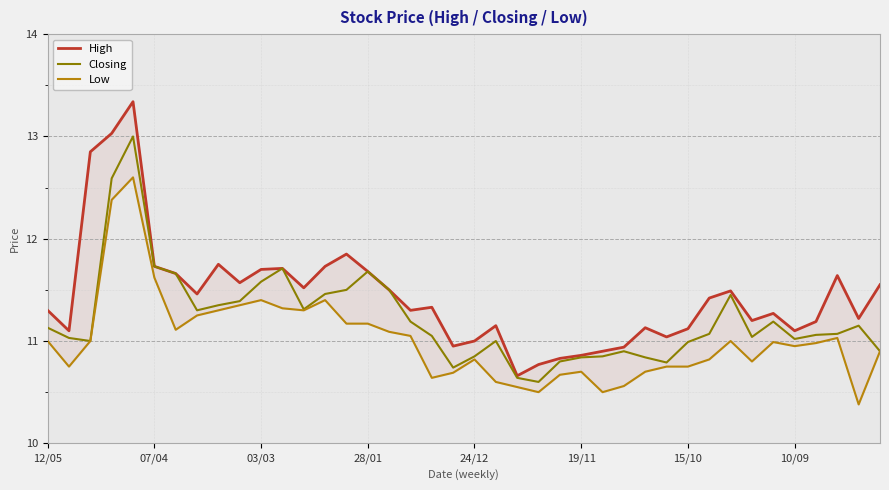

What is the average value of the Low series?

11.0